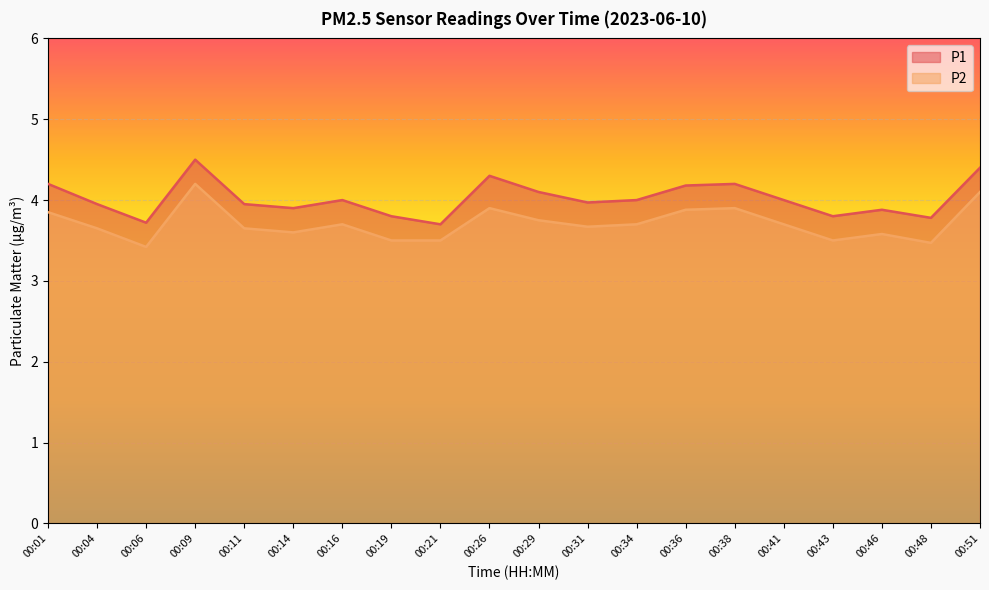

True or false: P1 and P2 cross at least once.

False